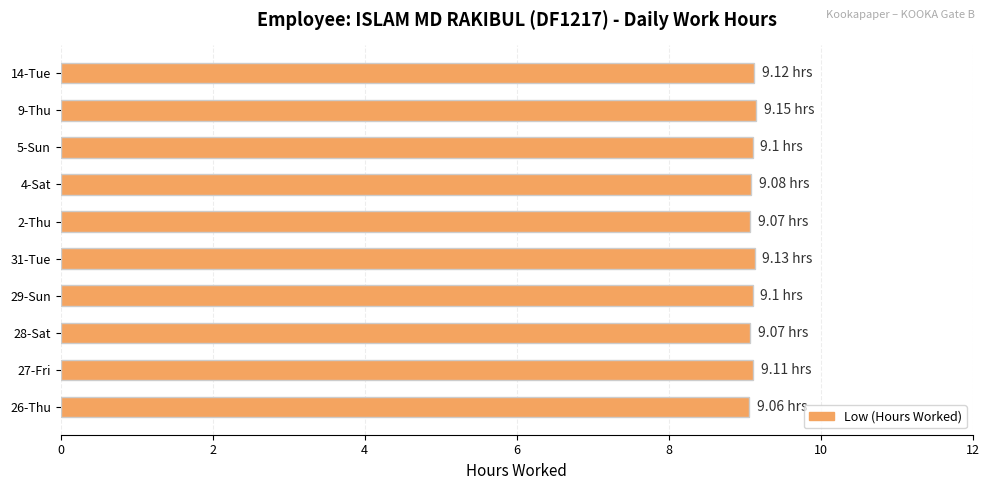

What is the ratio of the value at 14-Tue to the value at 28-Sat?

1.0